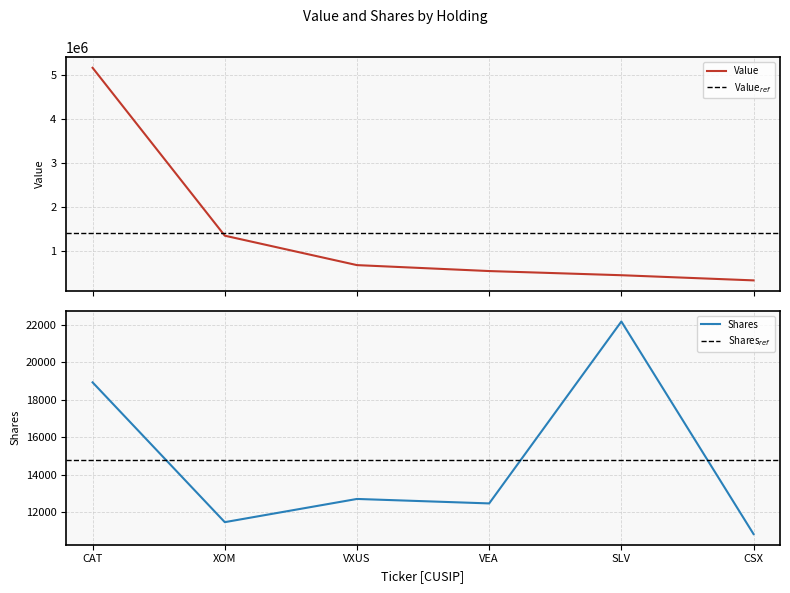

Where is Shares nearest to the value 16506?

CAT